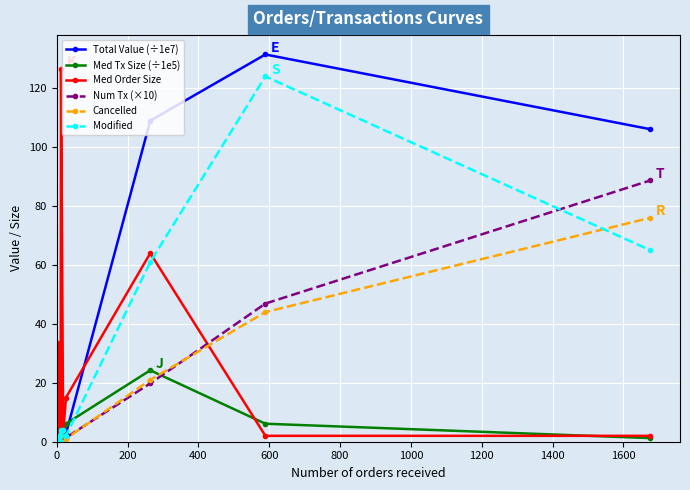

What is the value of the Modified point at the 14th from the left?

4.0